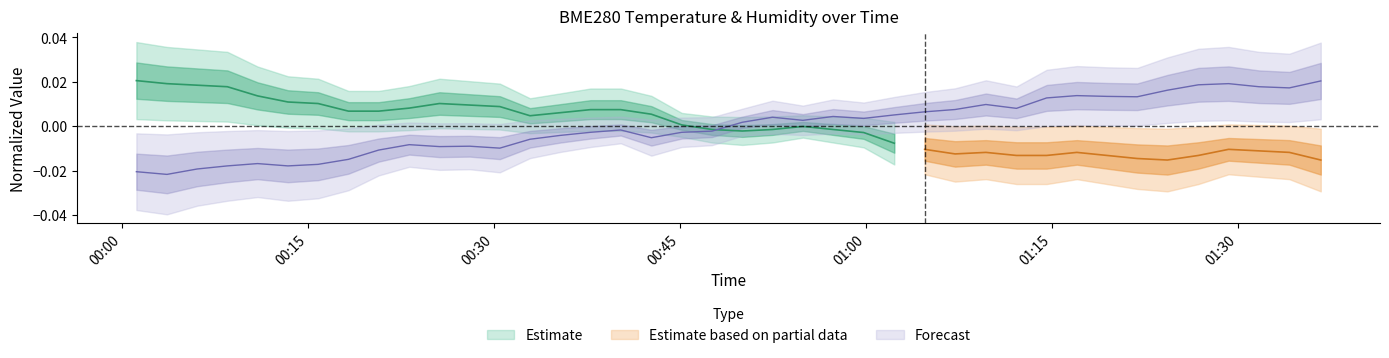

Which label corresponds to the largest value in the chart?

2021/05/14 01:36:39